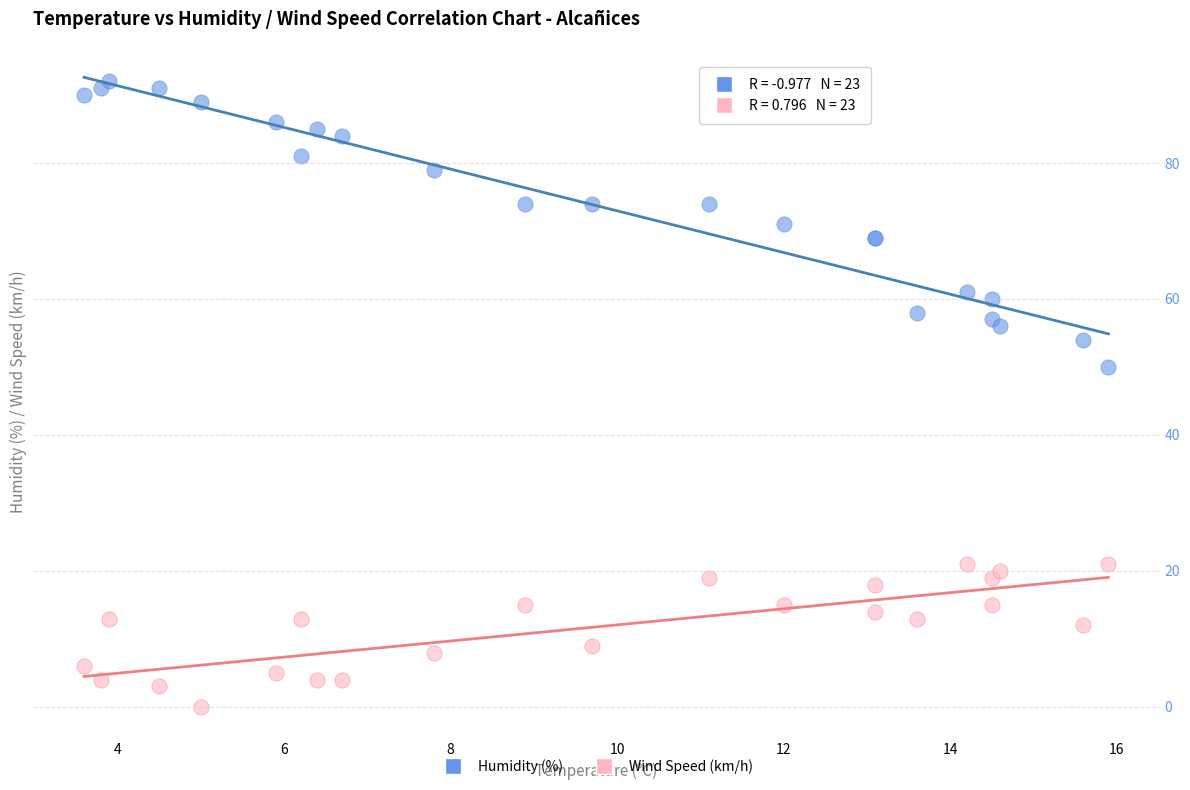

Which series has the largest Y range (max minus min)?

Humidity (%)